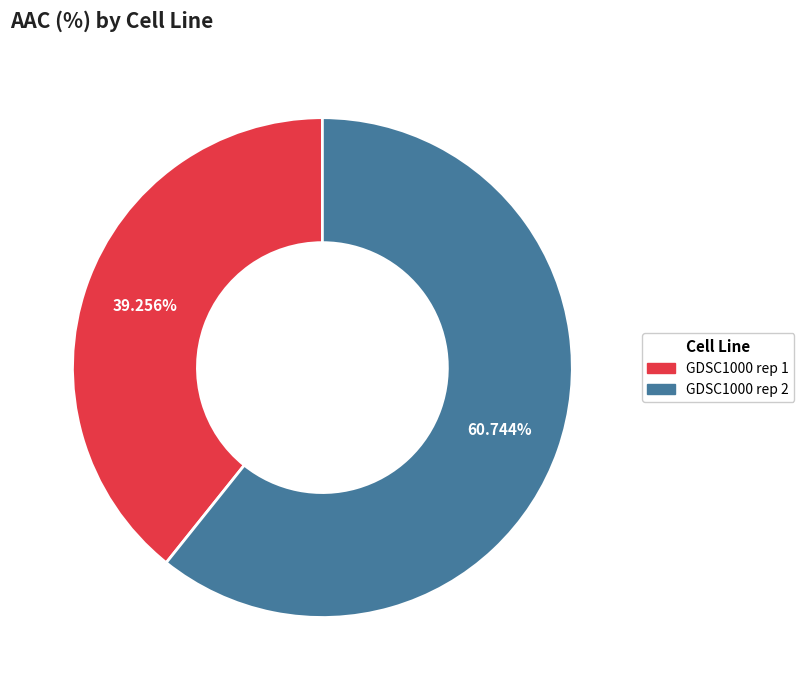

What percentage is the GDSC1000 rep 1 slice, to the nearest percent?

39%